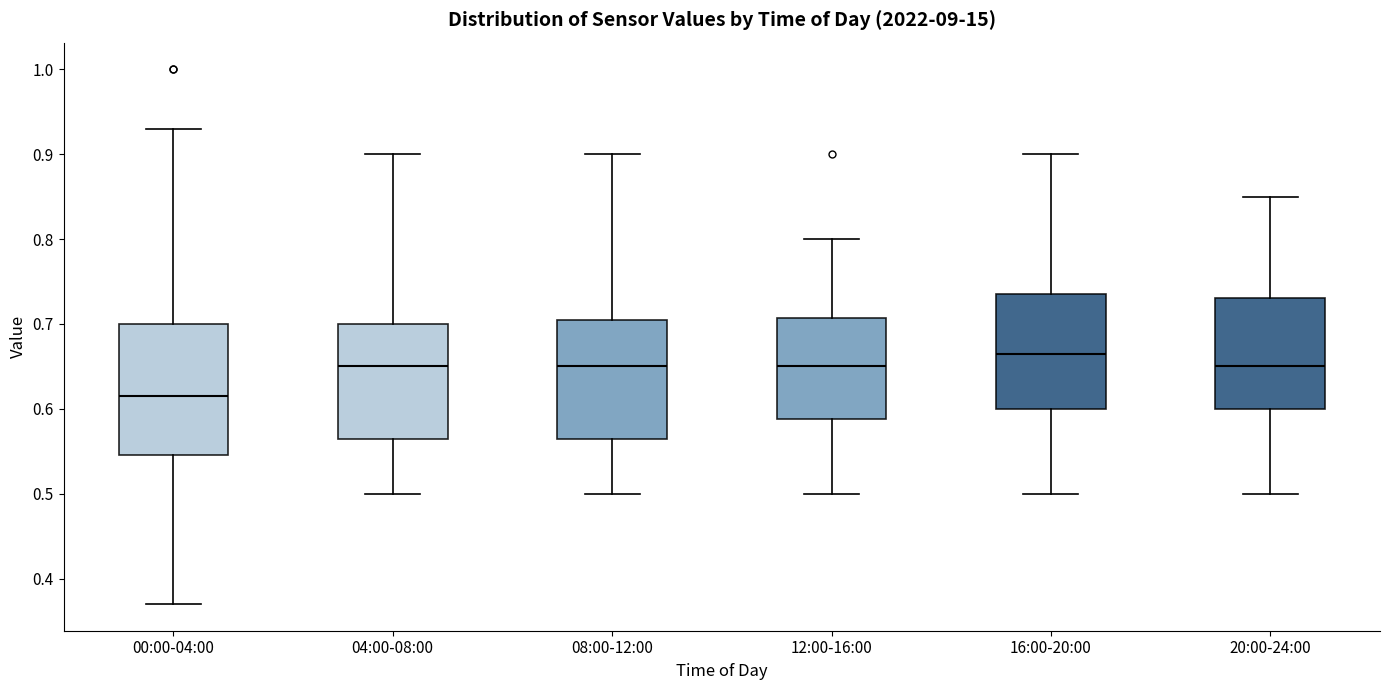

Which box has the highest median line?

16:00-20:00